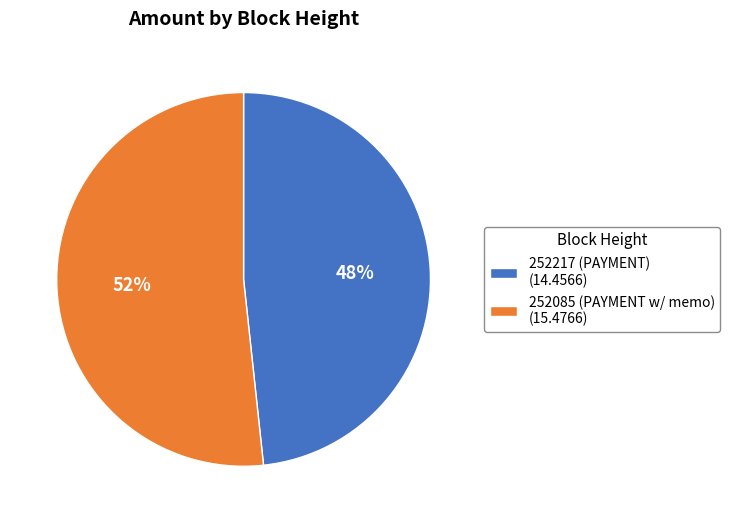

Which category has the smallest portion of the pie?

252217